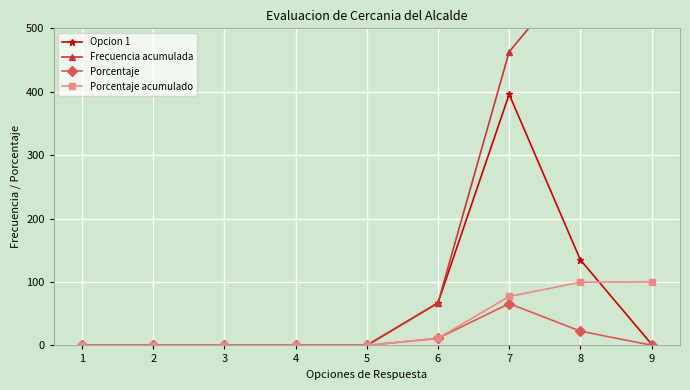

How many values in Frecuencia acumulada are above zero?

4